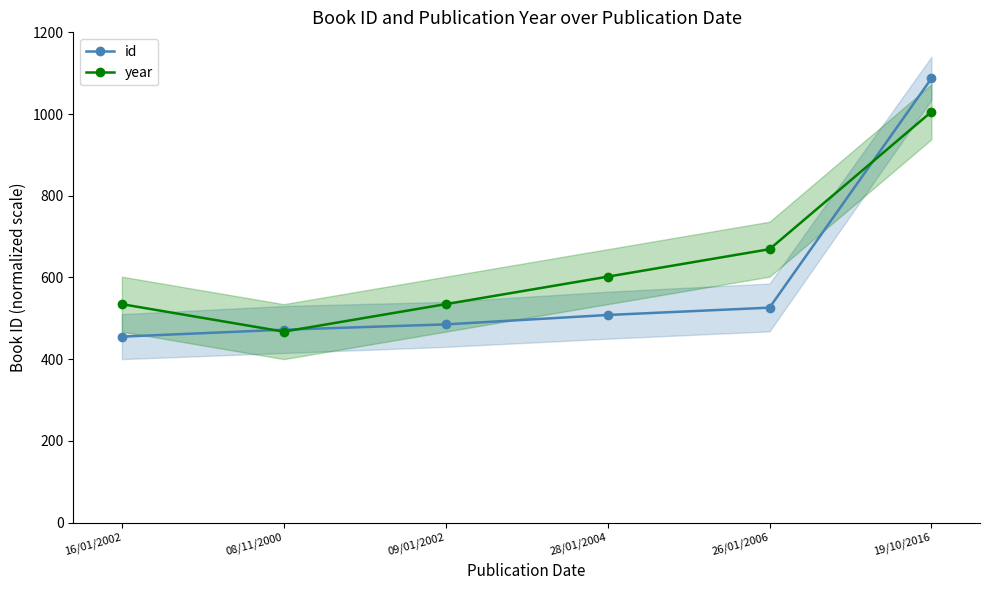

What is the sum of the id values at 26/01/2006 and 19/10/2016?

1613.0